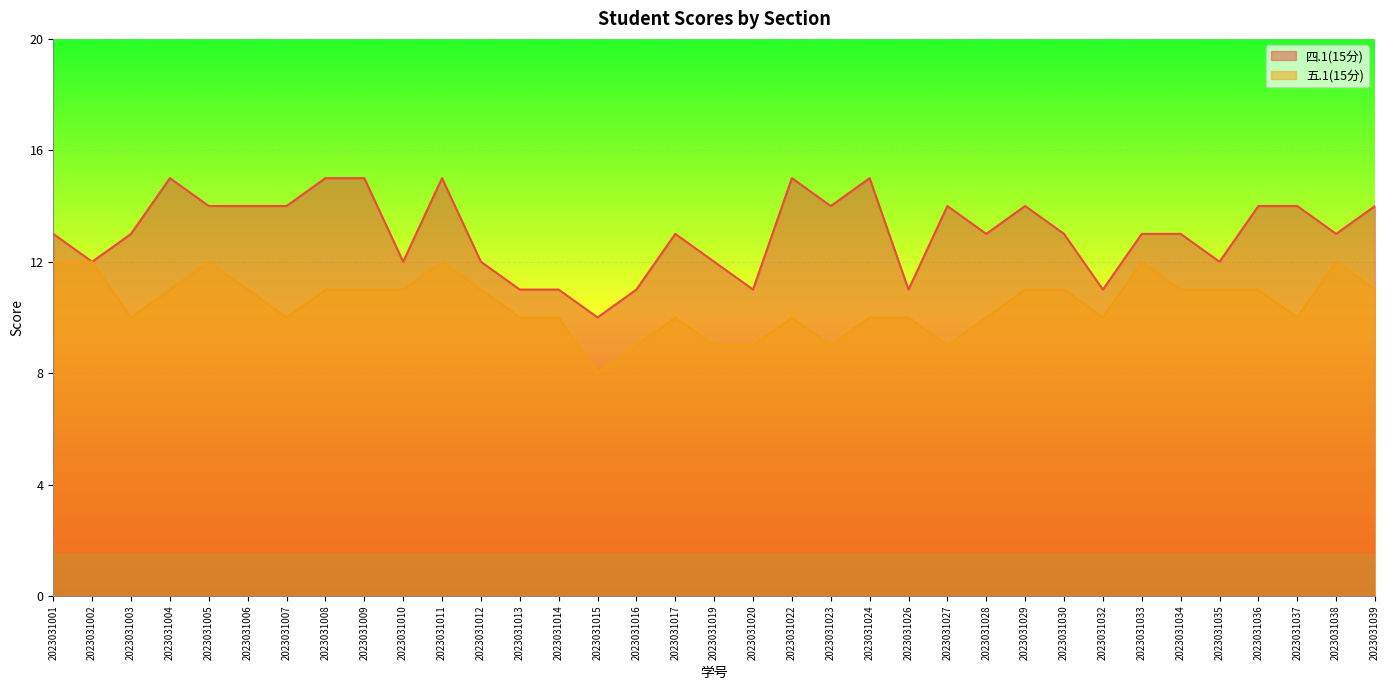

Which has a higher value, 2023031005 or 2023031022?

2023031022